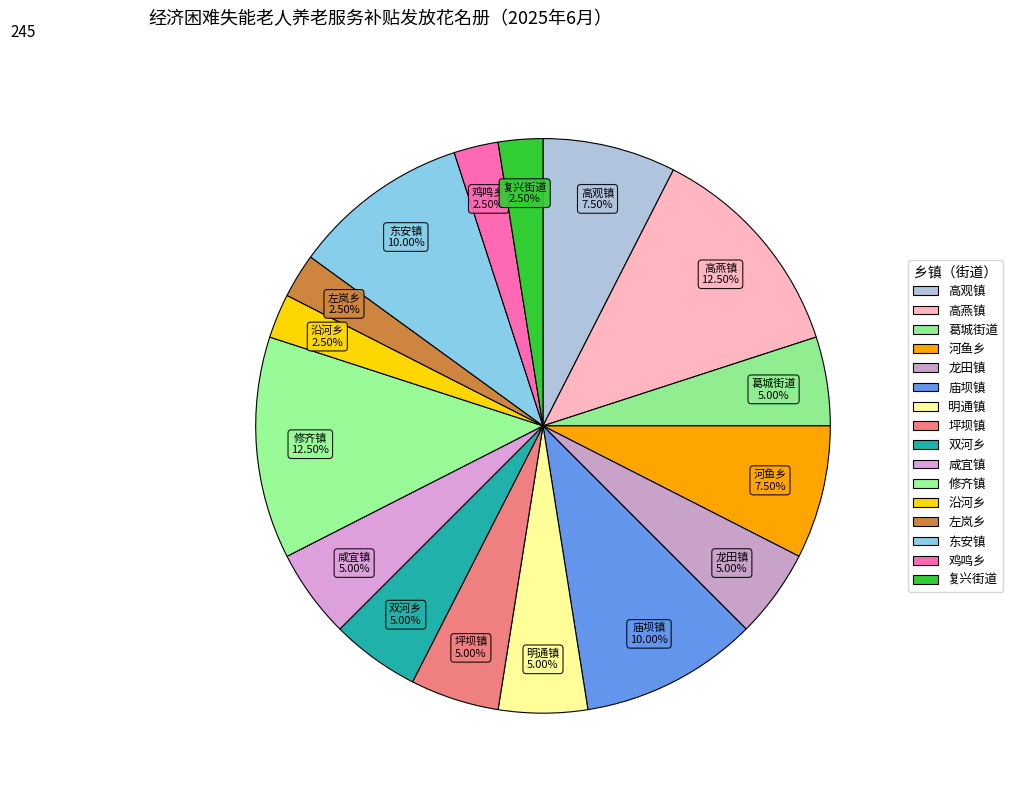

Do 鸡鸣乡 and 沿河乡 together represent more than half of the pie?

No